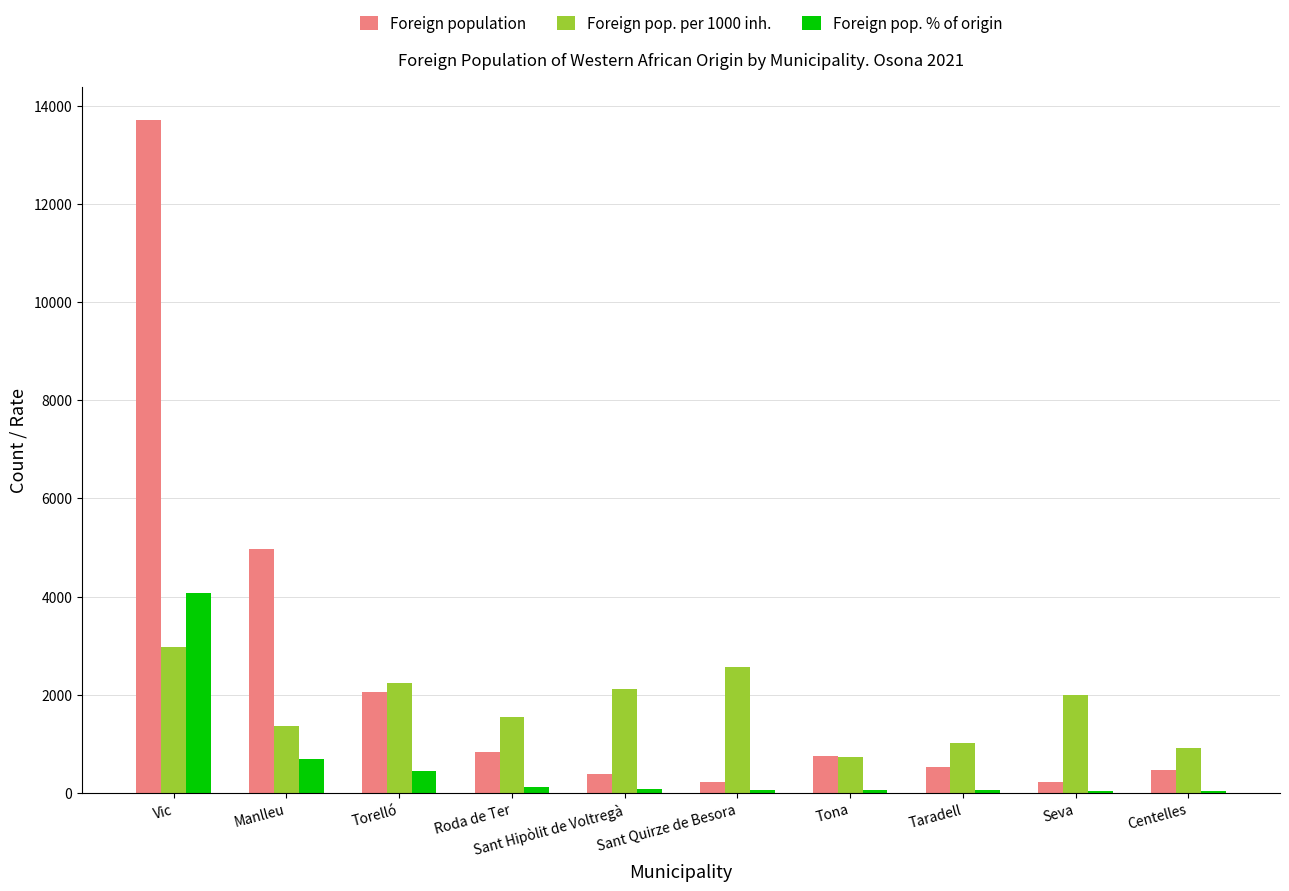

What is the sum of all Foreign population values?

24129